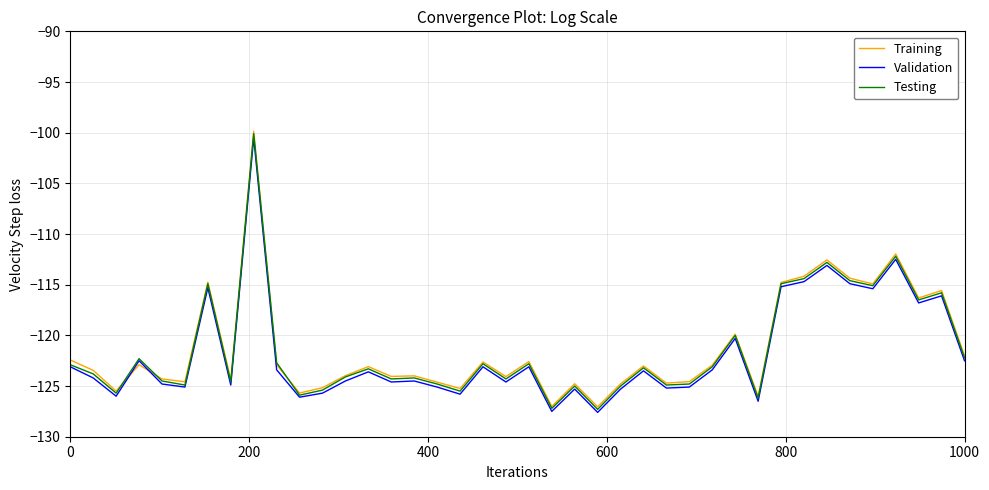

True or false: Validation has more than 1 points higher than both neighbors.

True